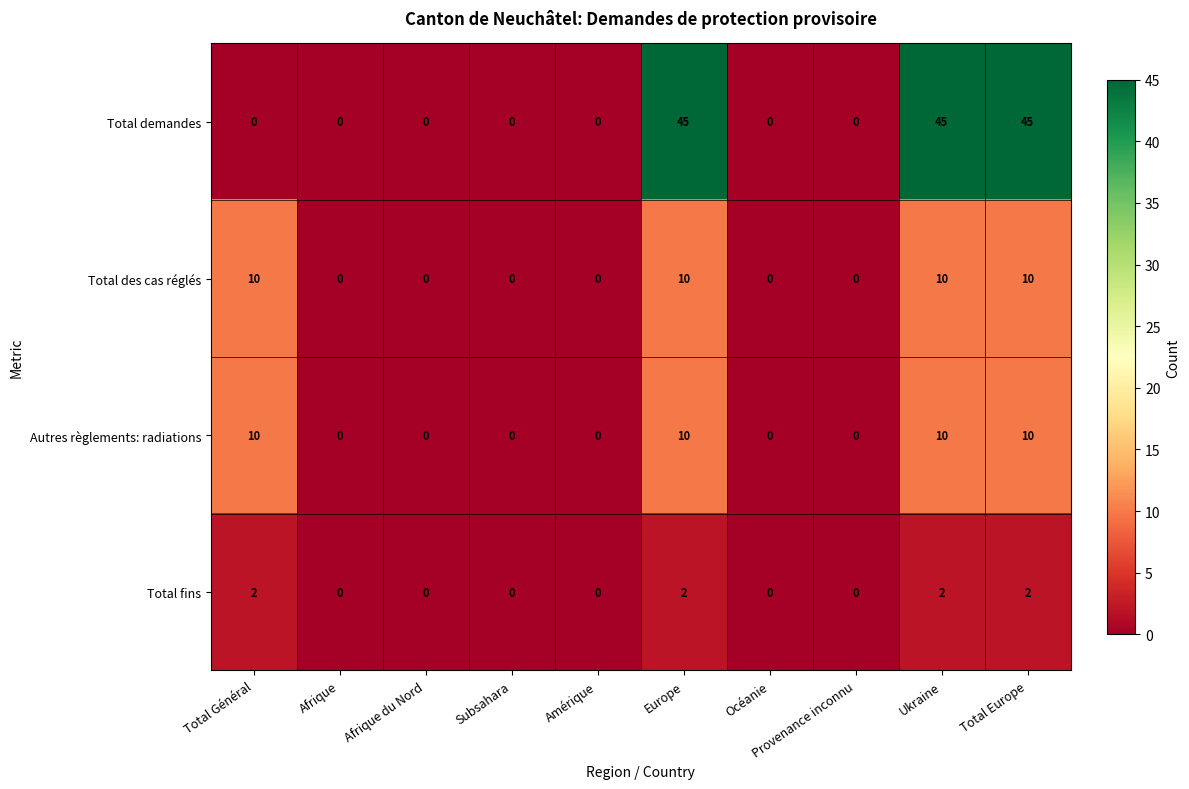

What is the approximate value of Total demandes at Europe, to the nearest 5?

45